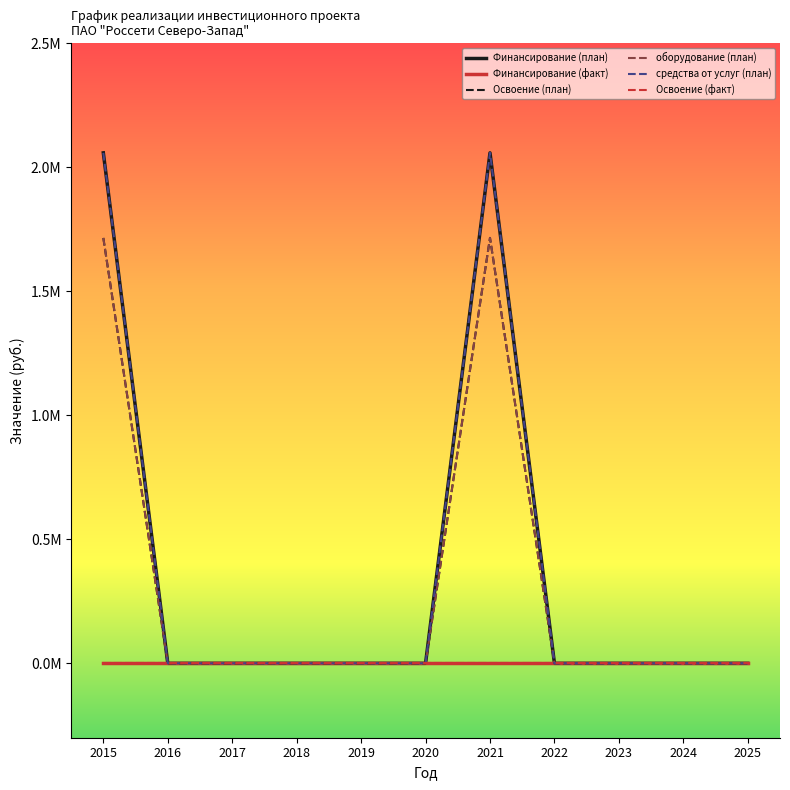

Is this an area chart (filled region under the line)?

No